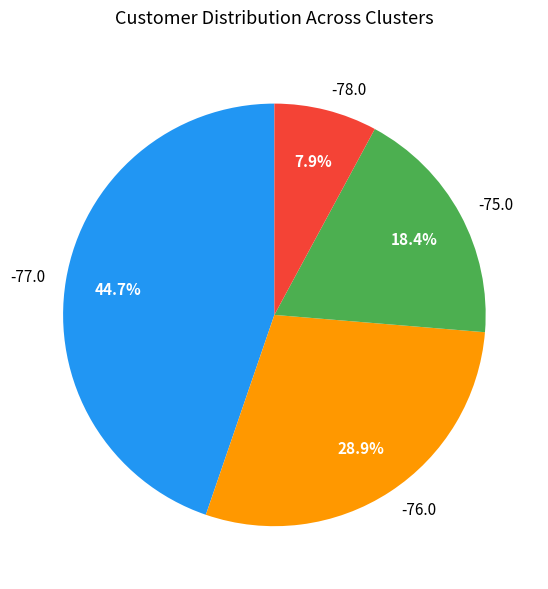

Rank the categories by value from lowest to highest.

-78.0, -75.0, -76.0, -77.0